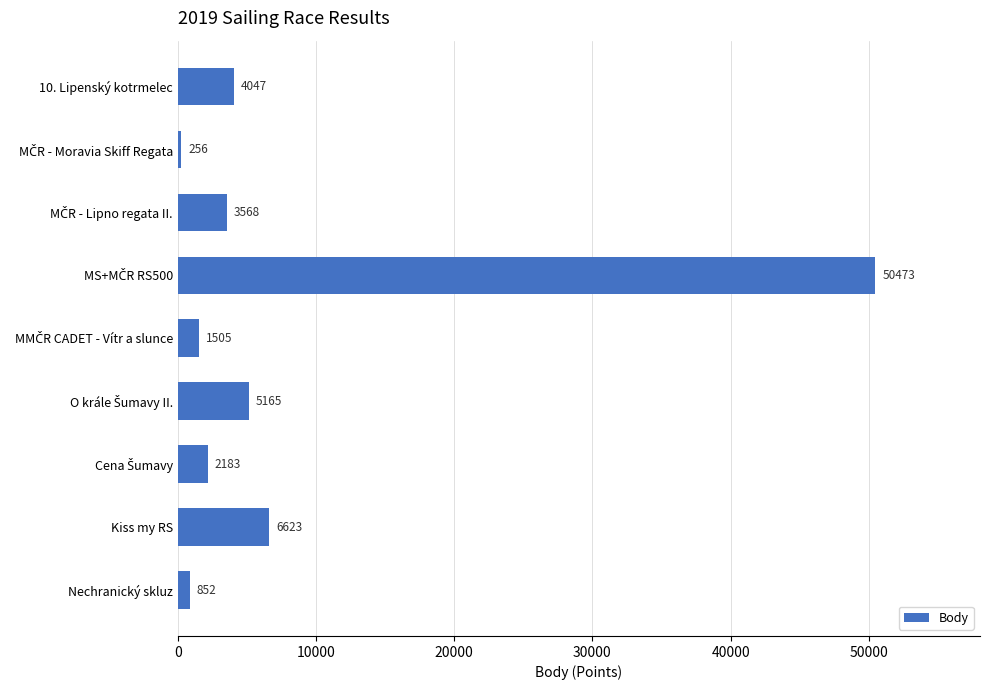

What is the difference between the second highest and minimum values?

6367